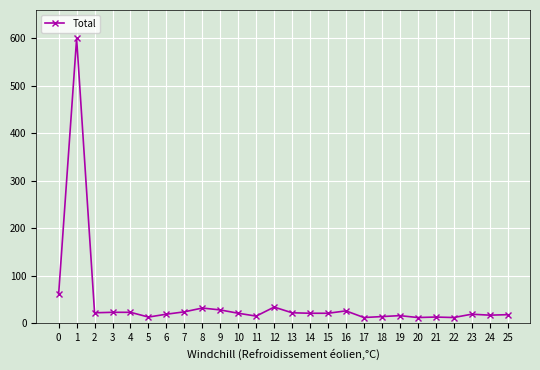

The value at 14 is 21. True or false?

True